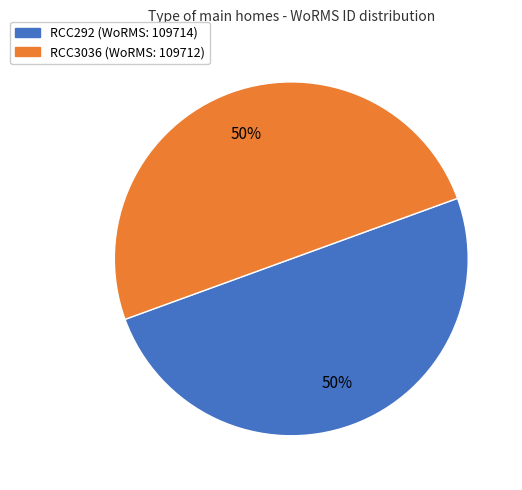

True or false: RCC292 accounts for 41% of the total.

False